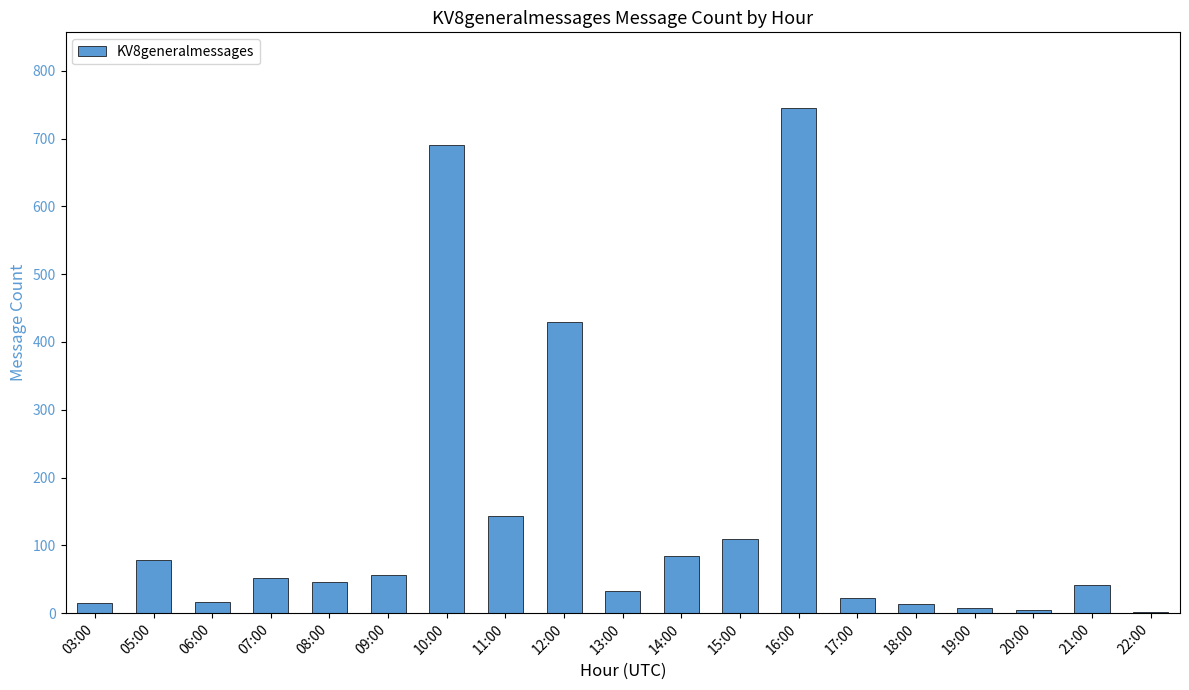

What is the sum of all values?

2585